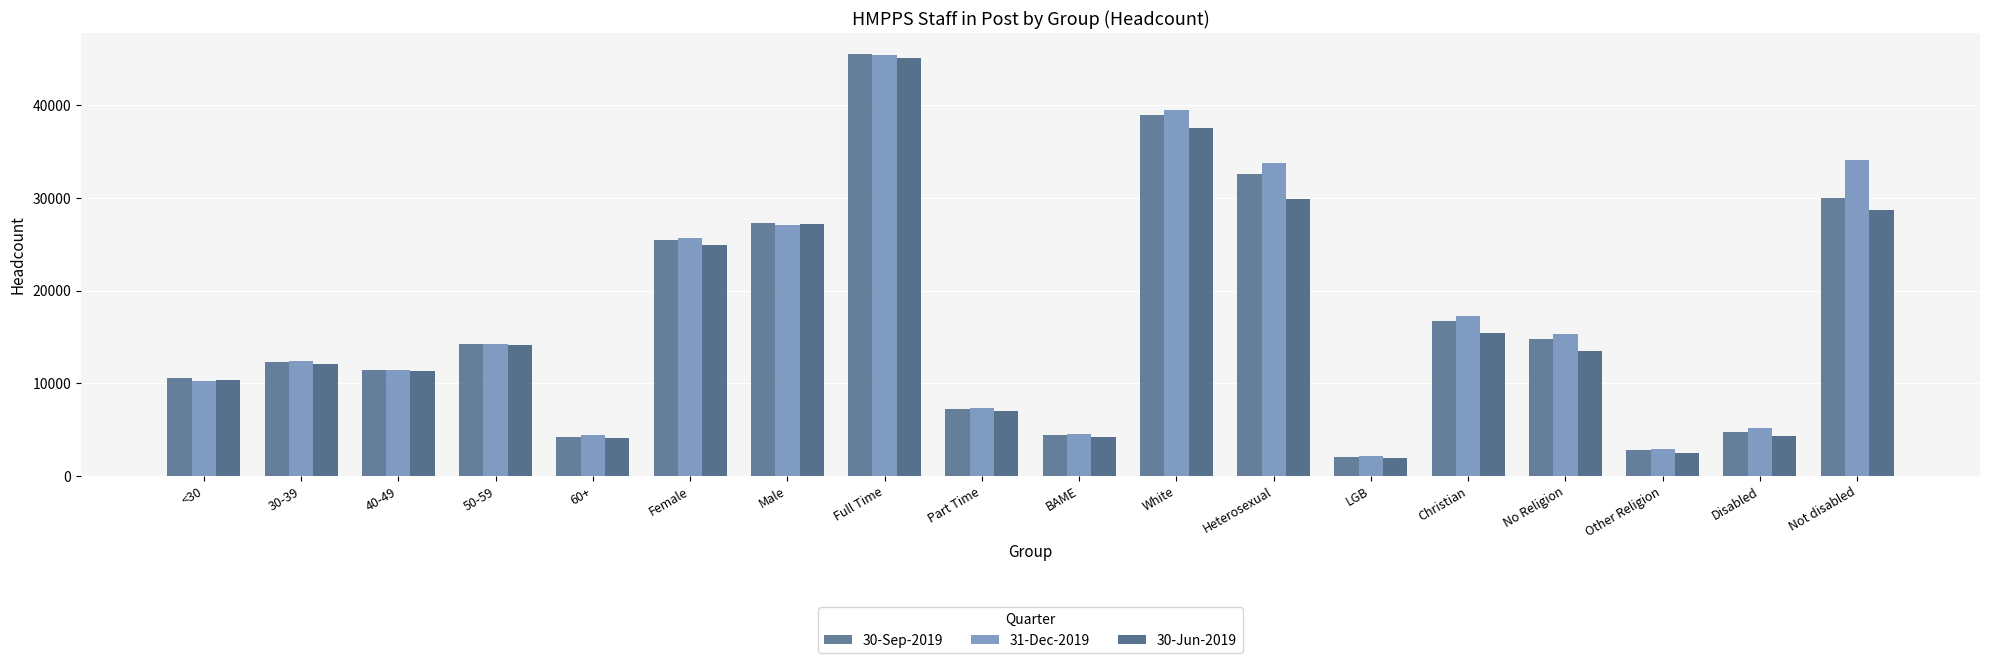

True or false: 30-Jun-2019 has a value of 7849 at No Religion.

False